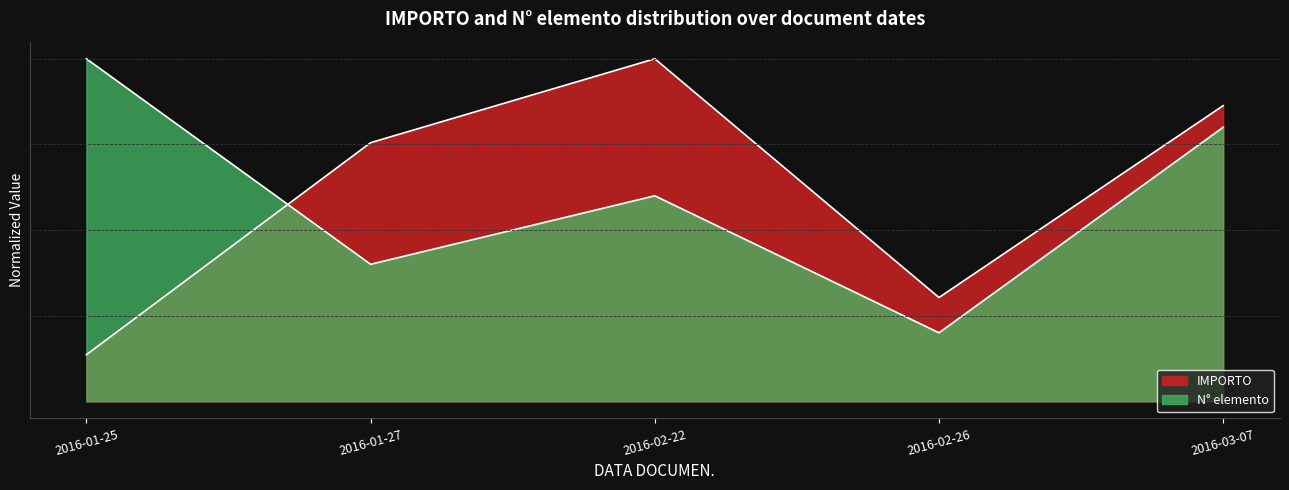

Reading left to right, list all the values displayed in this chart.

2016-01-25=0.1	2016-01-27=0.8	2016-02-22=1.0	2016-02-26=0.3	2016-03-07=0.9